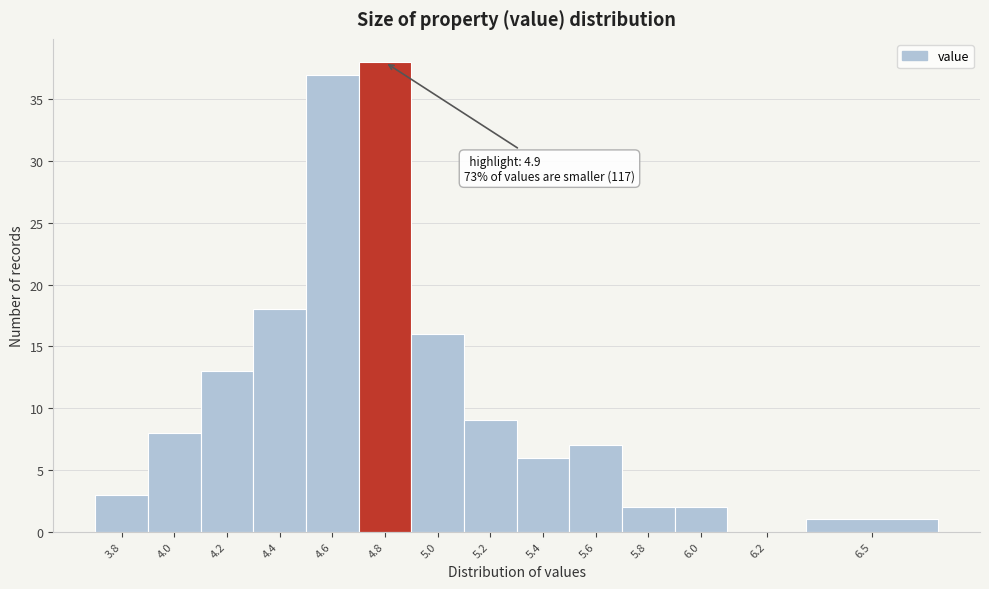

Reading left to right, list all the values displayed in this chart.

3.8=3	4.0=8	4.2=13	4.4=18	4.6=37	4.8=38	5.0=16	5.2=9	5.4=6	5.6=7	5.8=2	6.0=2	6.2=0	6.5=1